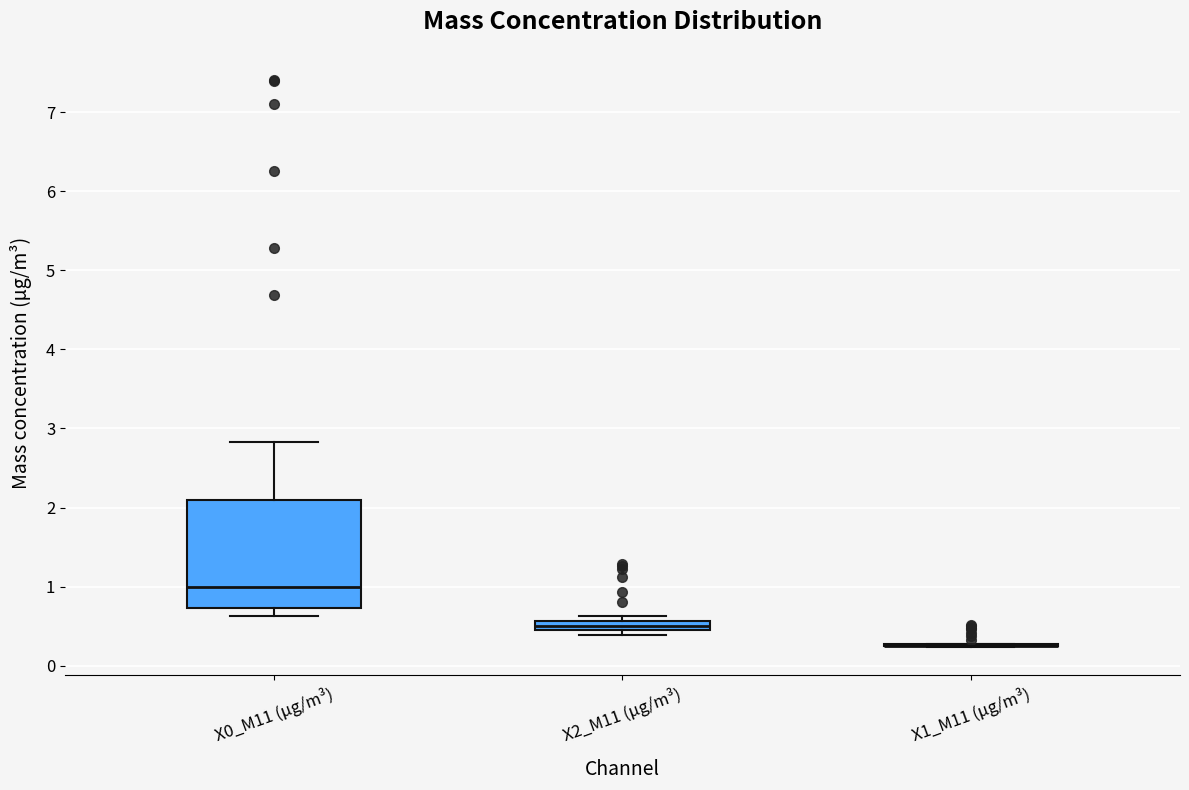

Comparing the boxes themselves (not the whiskers), which one is the tallest?

X0_M11 (μg/m³)